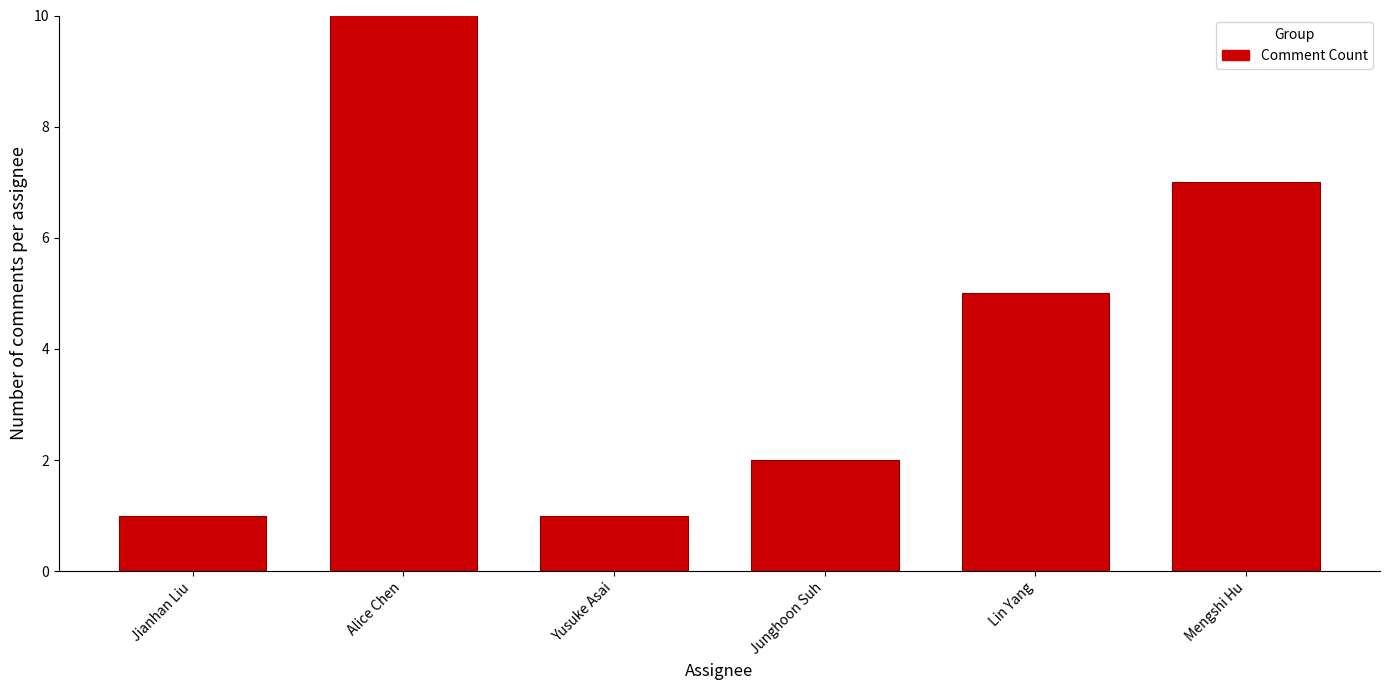

What is the difference between the second highest and minimum values?

6